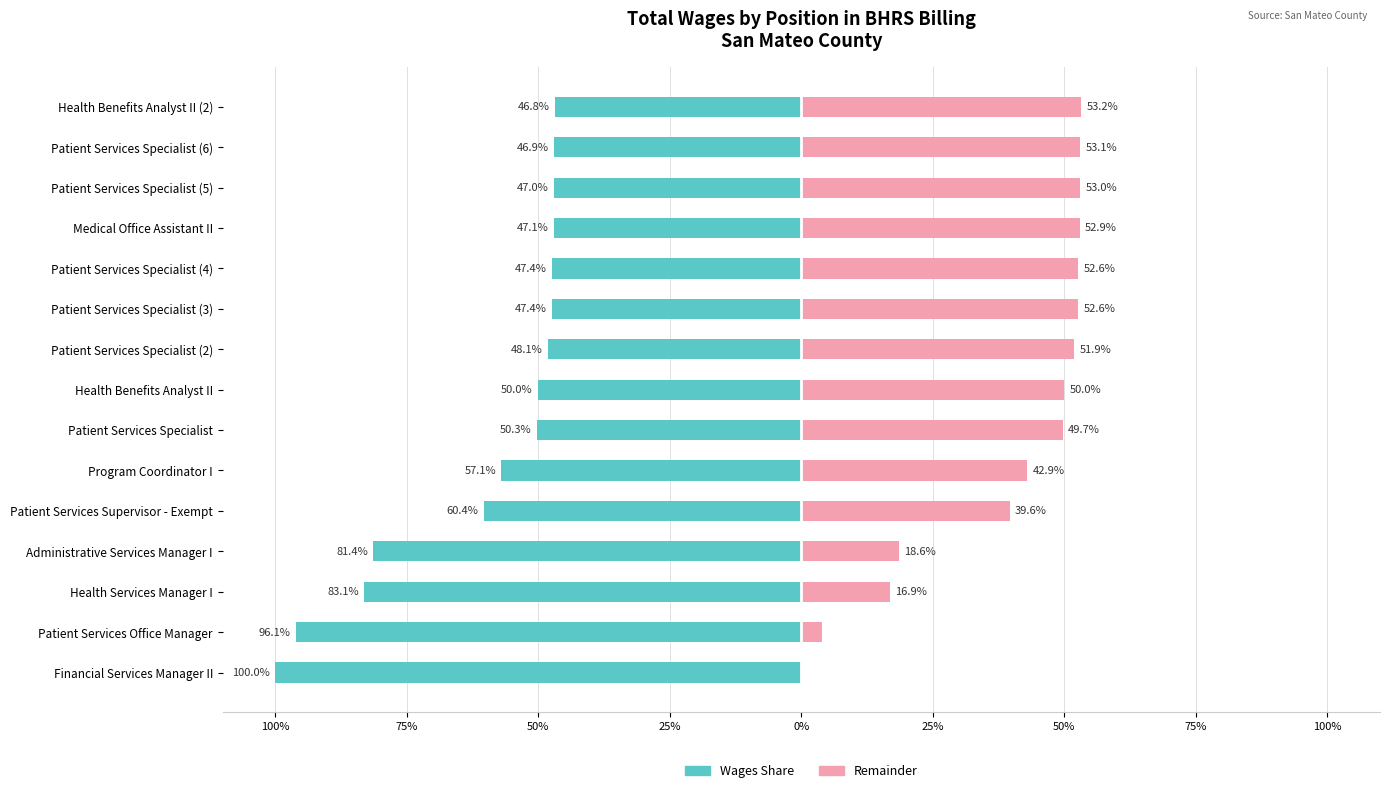

Which has a higher value, Administrative Services Manager I or Health Services Manager I?

Administrative Services Manager I